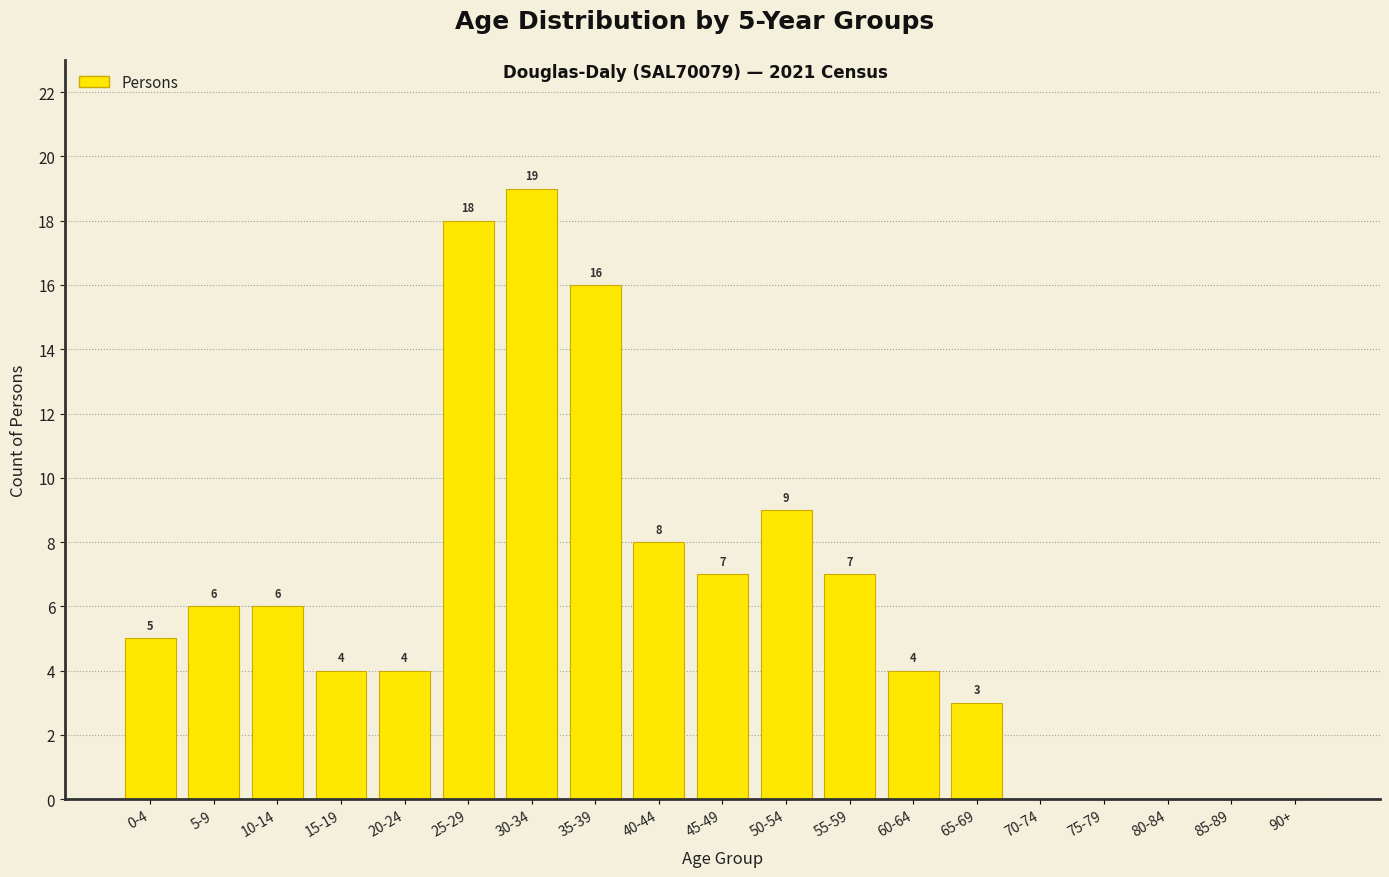

Reading right to left, list all the values displayed in this chart.

90+=0	85-89=0	80-84=0	75-79=0	70-74=0	65-69=3	60-64=4	55-59=7	50-54=9	45-49=7	40-44=8	35-39=16	30-34=19	25-29=18	20-24=4	15-19=4	10-14=6	5-9=6	0-4=5